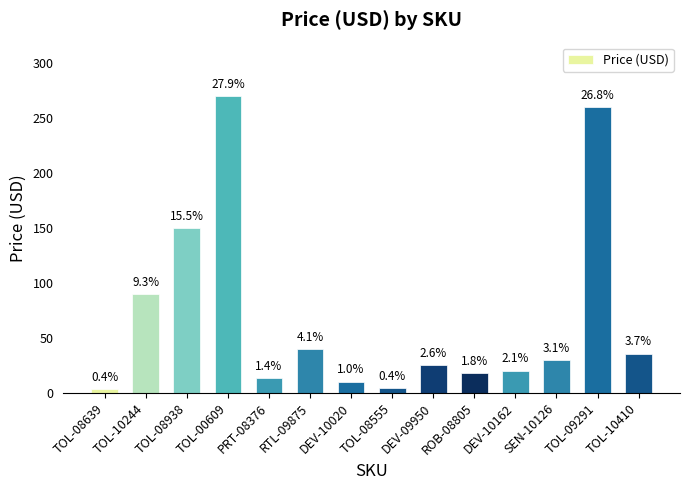

Are the bars horizontal?

No